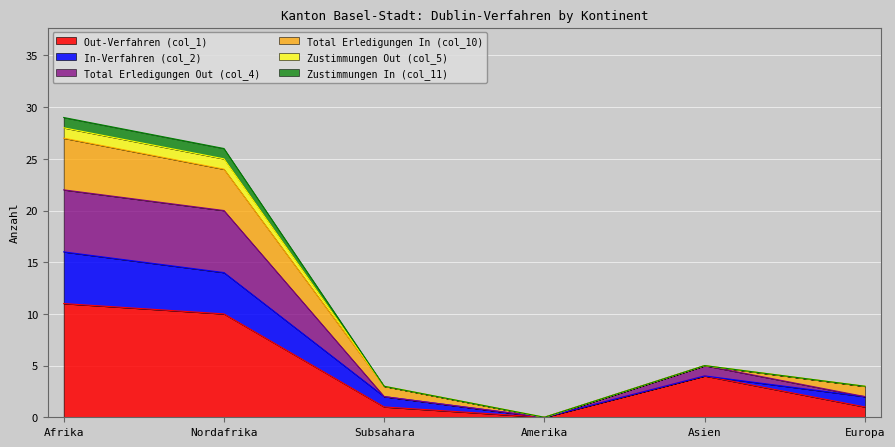

What is the greatest value displayed?

29